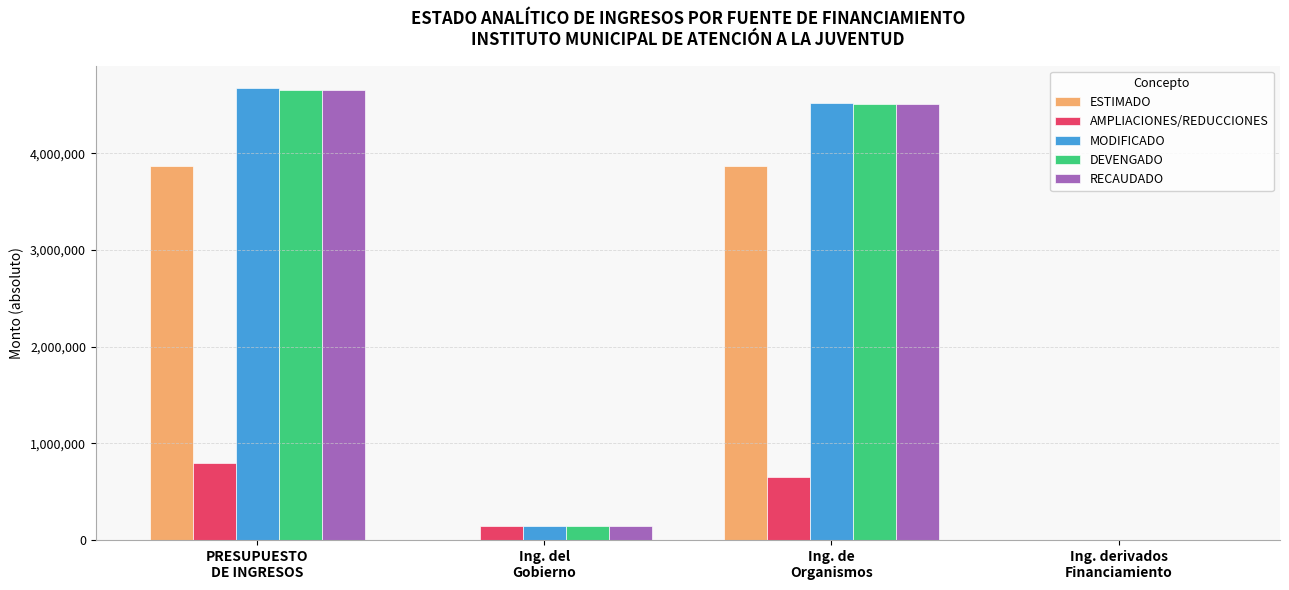

What is the sum of all ESTIMADO values?

7745987.8